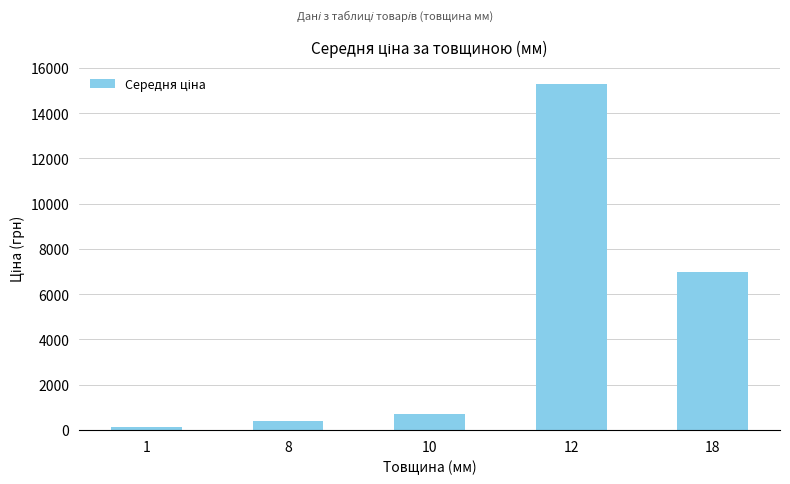

What is the change in value from 8 to 12?

+14907.4